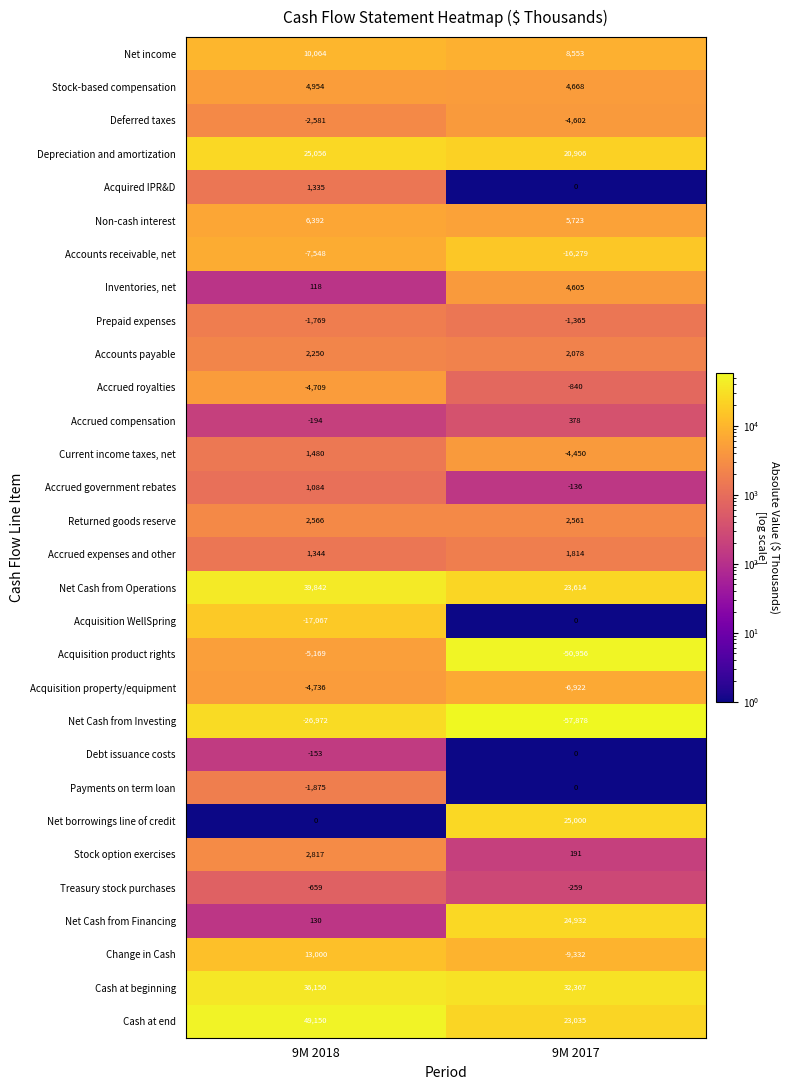

Between 9M 2018 and 9M 2017, which series saw the biggest shift?

Acquisition product rights